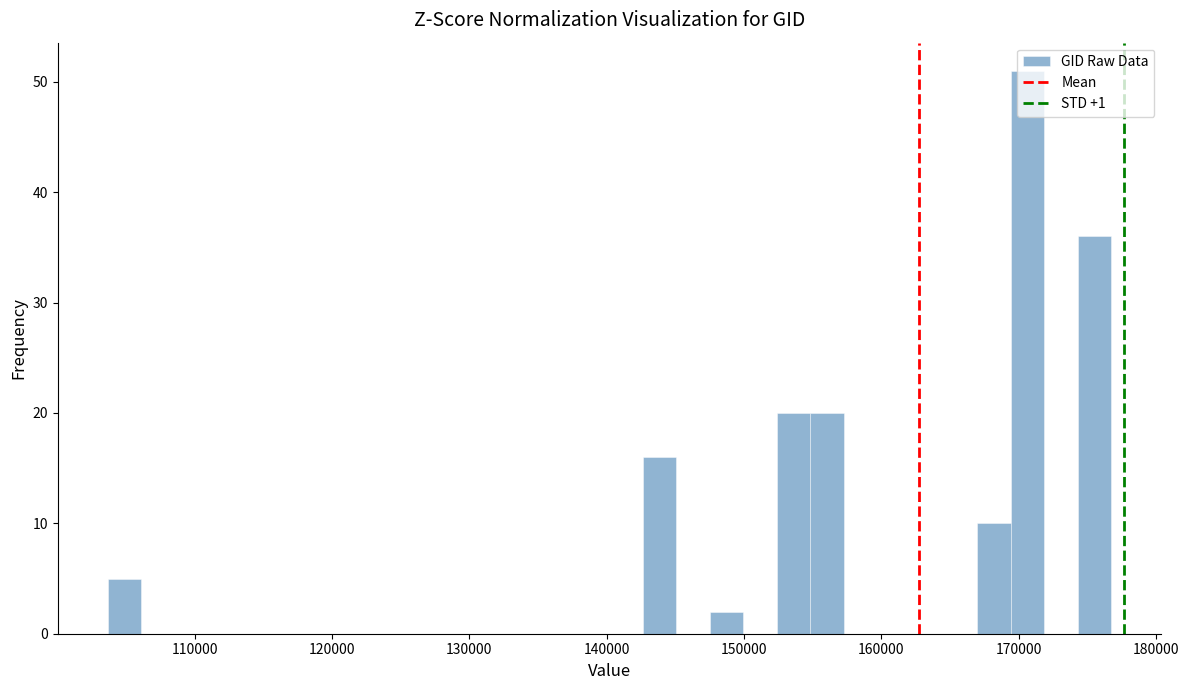

Read against the x-axis, roughly where is the centre of the tallest bar?

171000